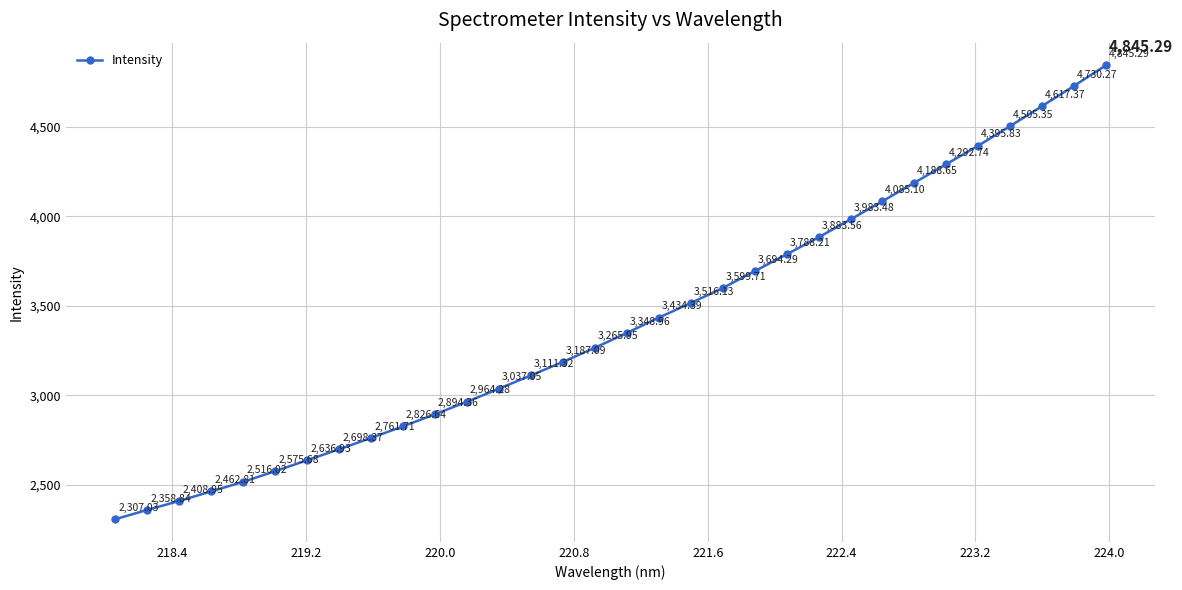

How many lines are shown in the chart?

1